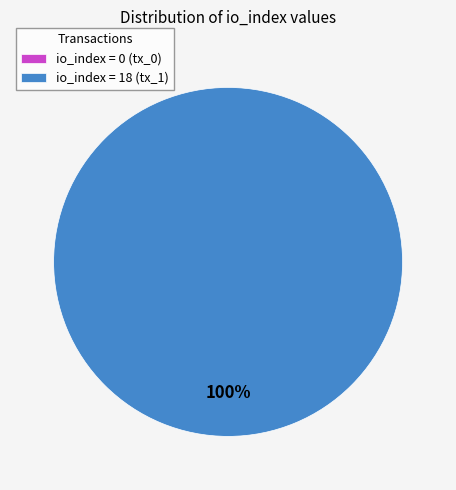

Which slice is the smallest?

tx_index_0